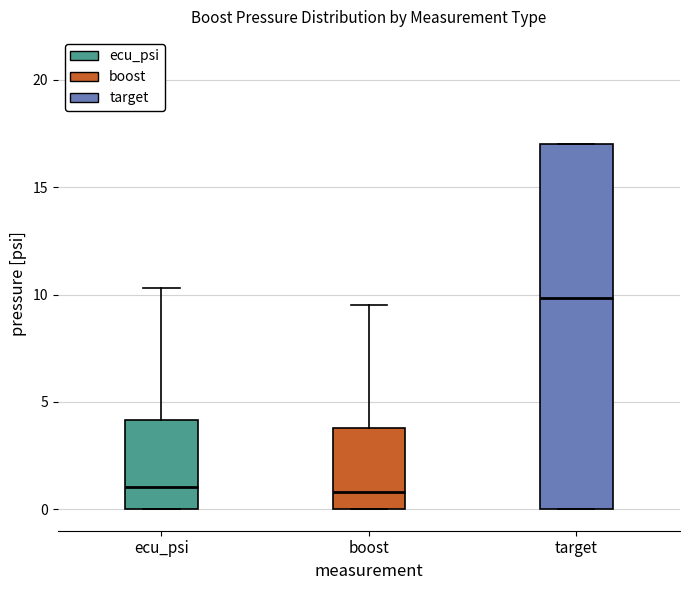

Which box's median line is the highest?

target